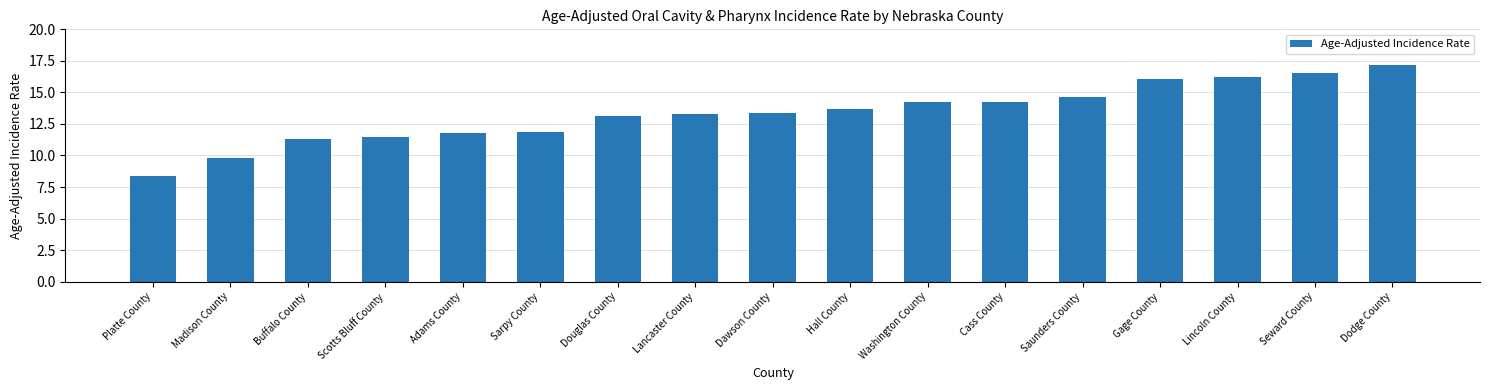

The value at Scotts Bluff County is 4.8. True or false?

False